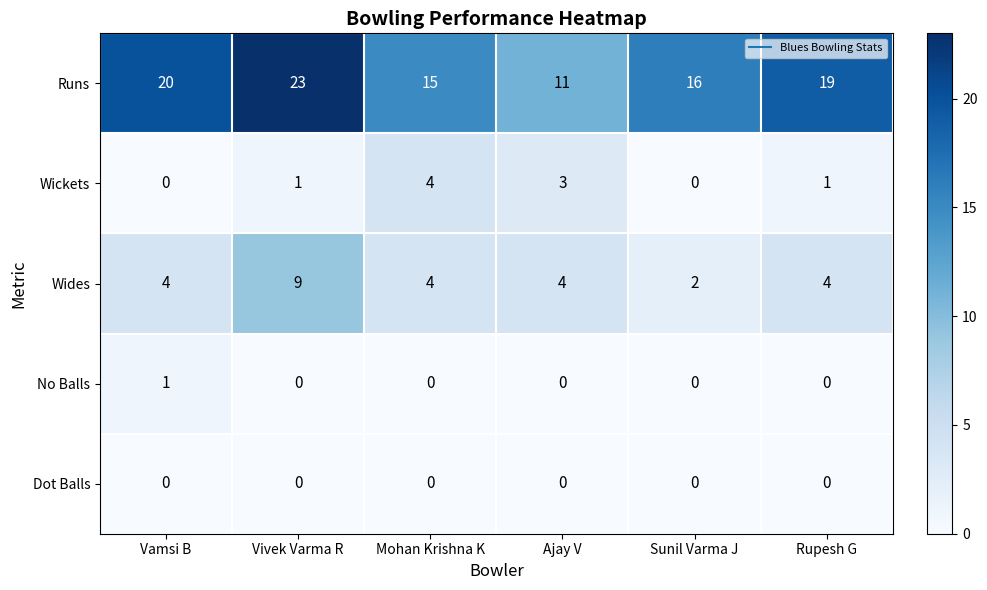

The value of Dot Balls at Vamsi B is 0. True or false?

True